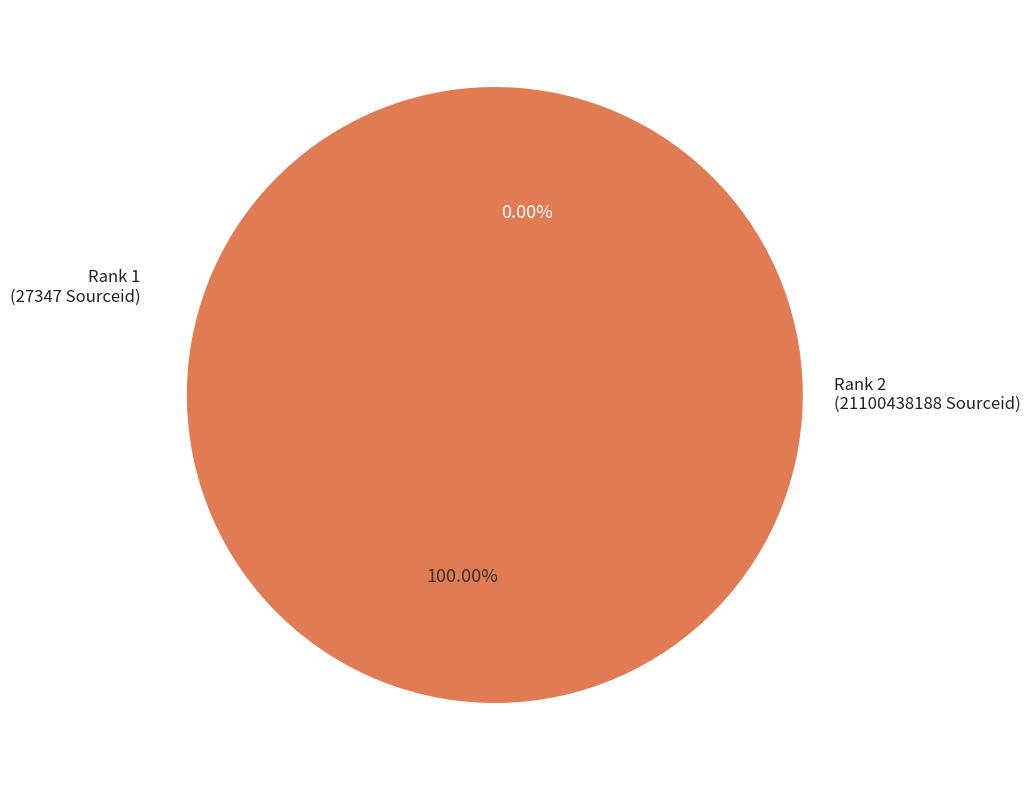

Is there a majority slice in this chart?

Yes